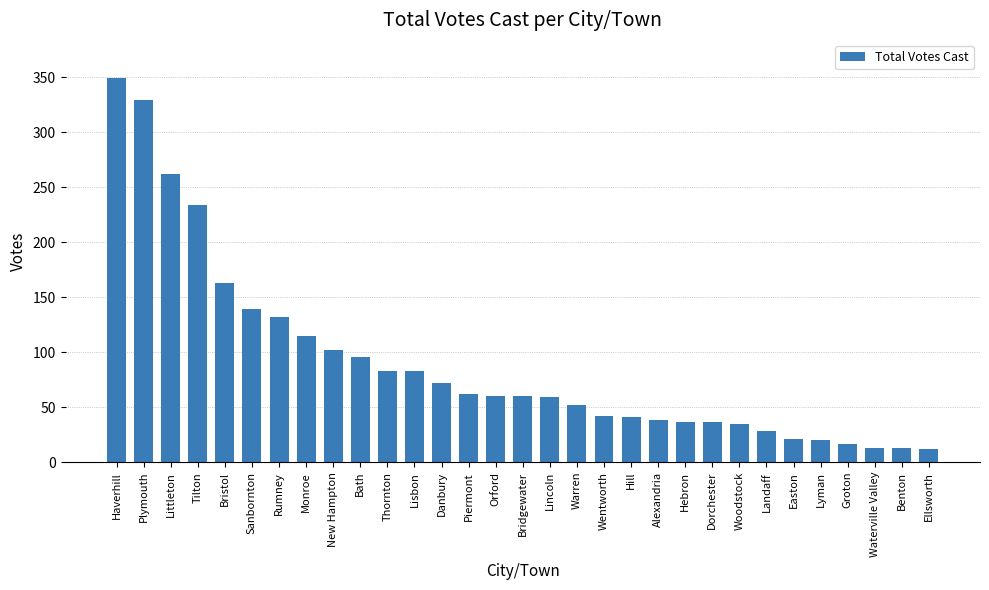

What is the ratio of the value at Rumney to the value at Alexandria?

3.5